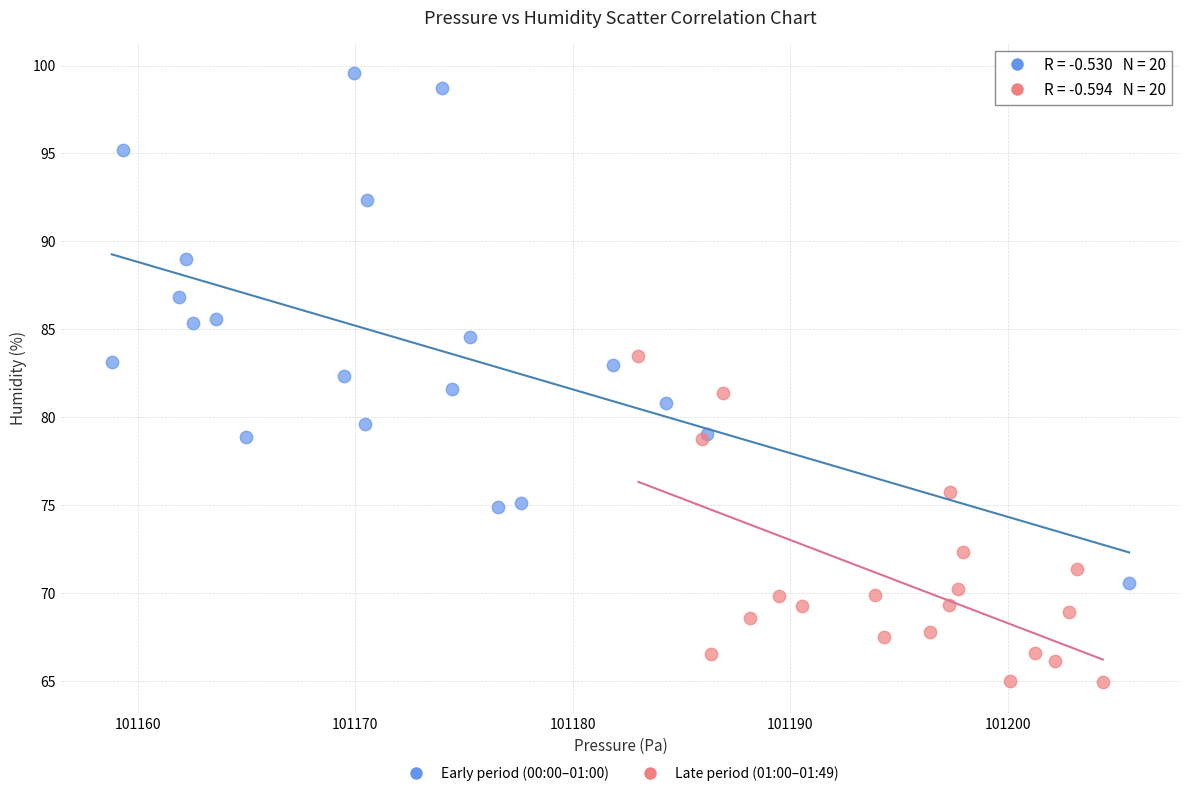

Which series has the widest spread of Y values?

Early period (00:00–01:00)